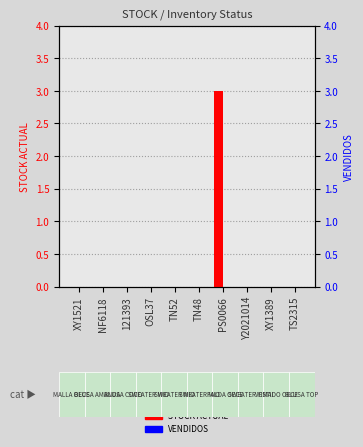

What position from the left is NF6118?

2